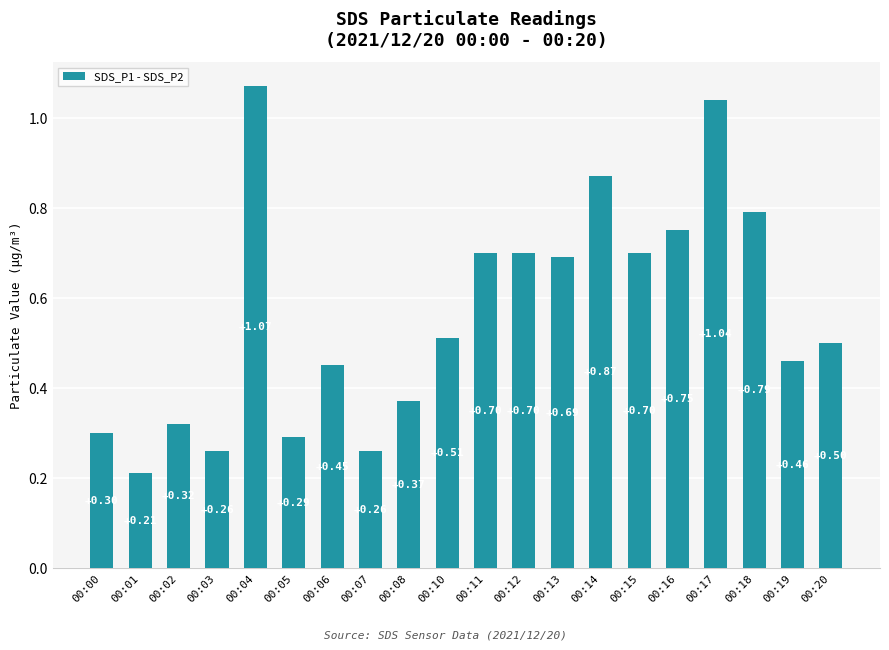

What value does the data have at 00:02?

0.3